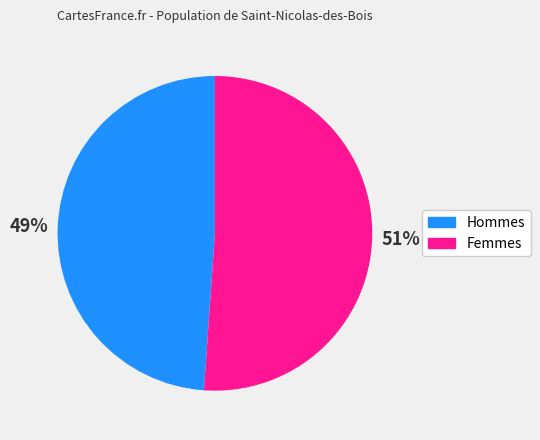

To the nearest percent, what is the average slice percentage?

50%